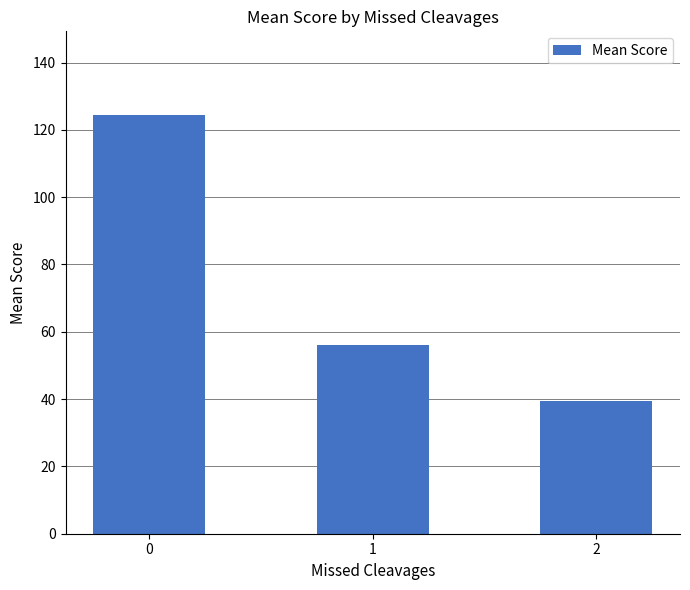

What is the ratio of the value at 0 to the value at 2?

3.2